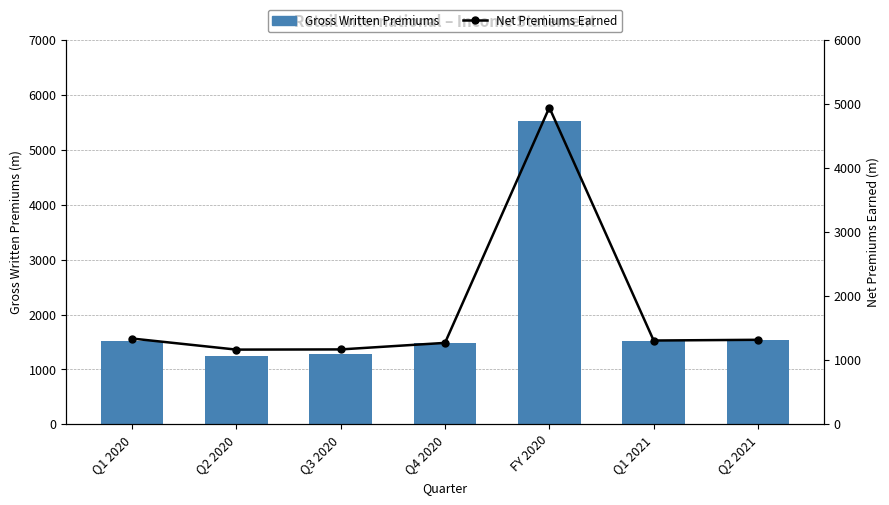

What is the difference between the second highest and second lowest values in the Net Premiums Earned series?

170.3